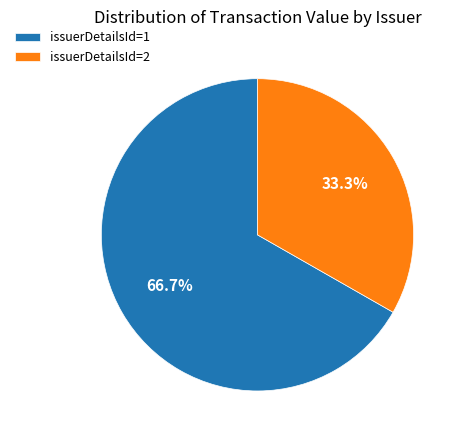

What is the majority slice?

issuerDetailsId=1